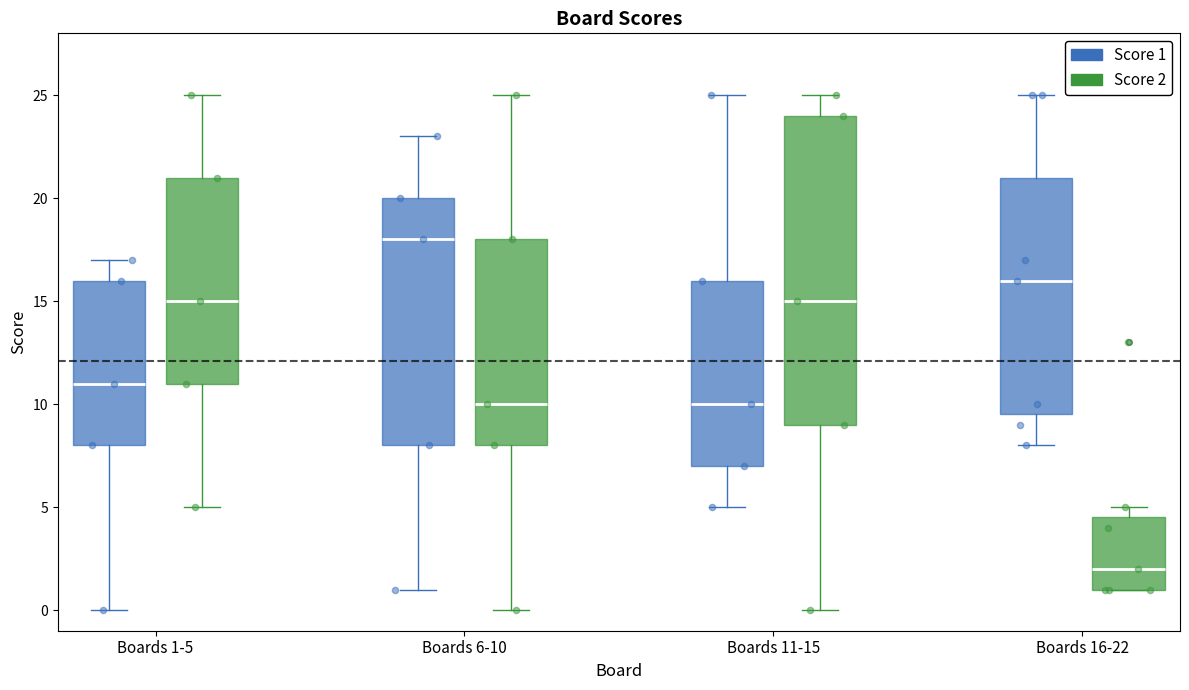

Reading left to right, transcribe this box plot: for each box, give where its median line is, the range the box spans, and where its two whiskers end, as read against the y-axis. The values are not printed on the chart, so give them approximately, as read against the axis.

Boards 1-5 (Score 1): median 11.0, box 8.0 to 16.0, whiskers 0.0 to 17.0
Boards 1-5 (Score 2): median 15.0, box 11.0 to 21.0, whiskers 5.0 to 25.0
Boards 6-10 (Score 1): median 18.0, box 8.0 to 20.0, whiskers 1.0 to 23.0
Boards 6-10 (Score 2): median 10.0, box 8.0 to 18.0, whiskers 0.0 to 25.0
Boards 11-15 (Score 1): median 10.0, box 7.0 to 16.0, whiskers 5.0 to 25.0
Boards 11-15 (Score 2): median 15.0, box 9.0 to 24.0, whiskers 0.0 to 25.0
Boards 16-22 (Score 1): median 16.0, box 9.5 to 21.0, whiskers 8.0 to 25.0
Boards 16-22 (Score 2): median 2.0, box 1.0 to 4.5, whiskers 1.0 to 5.0